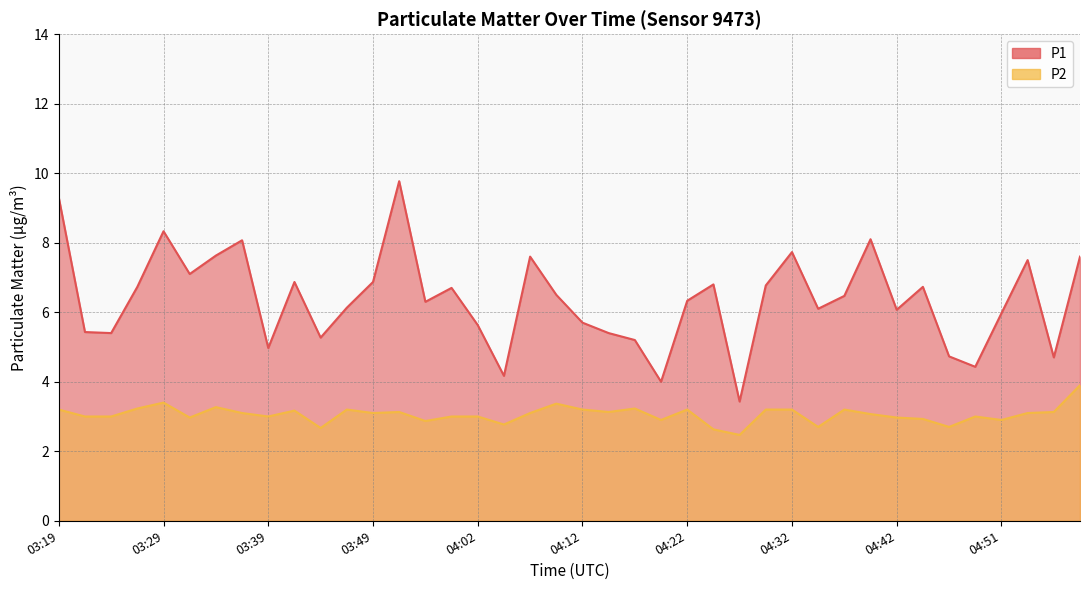

True or false: P2 and P1 intersect in this chart.

False